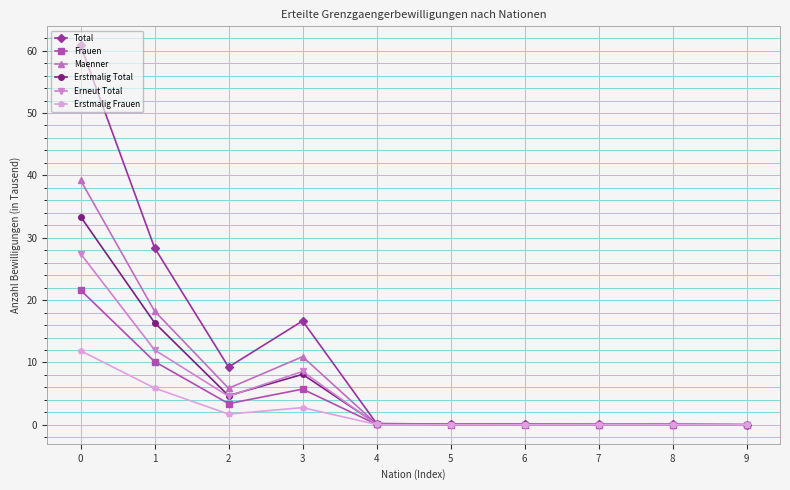

Does the chart display data point markers on the line(s)?

Yes